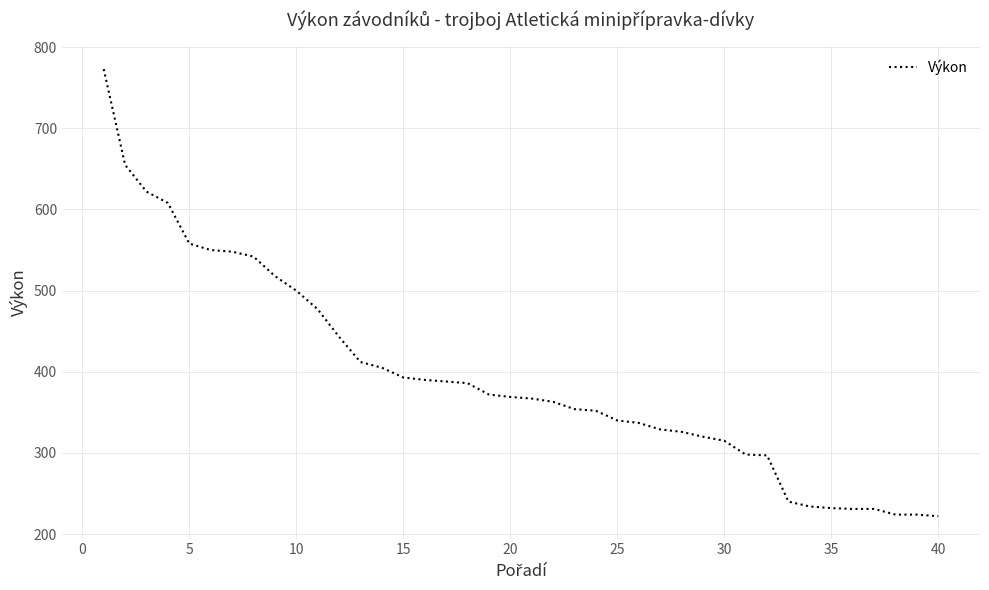

What is the minimum value shown in the chart?

222